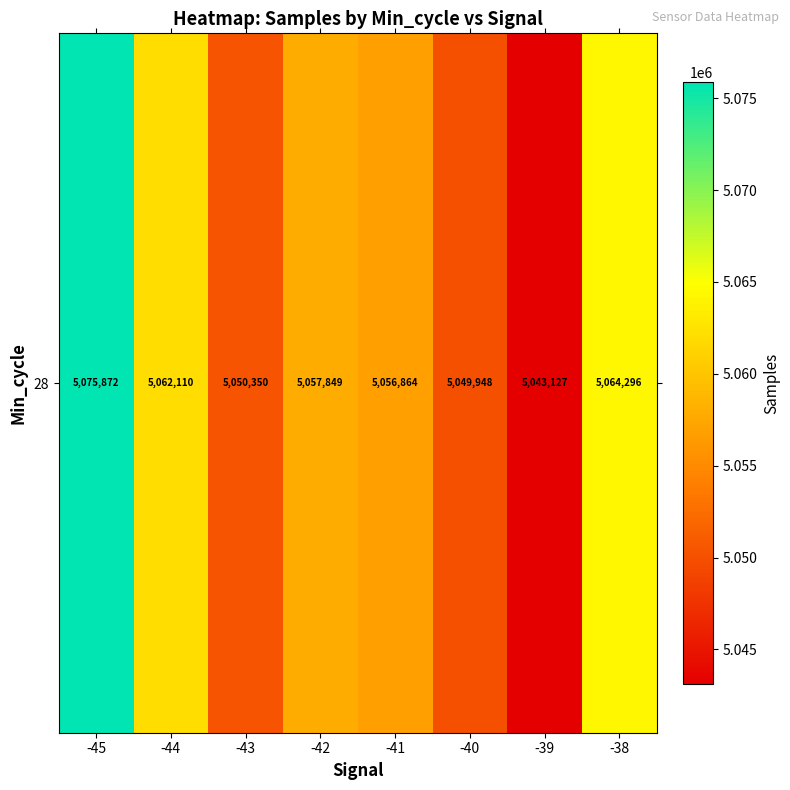

What is the difference between the values at -40 and -38?

14348